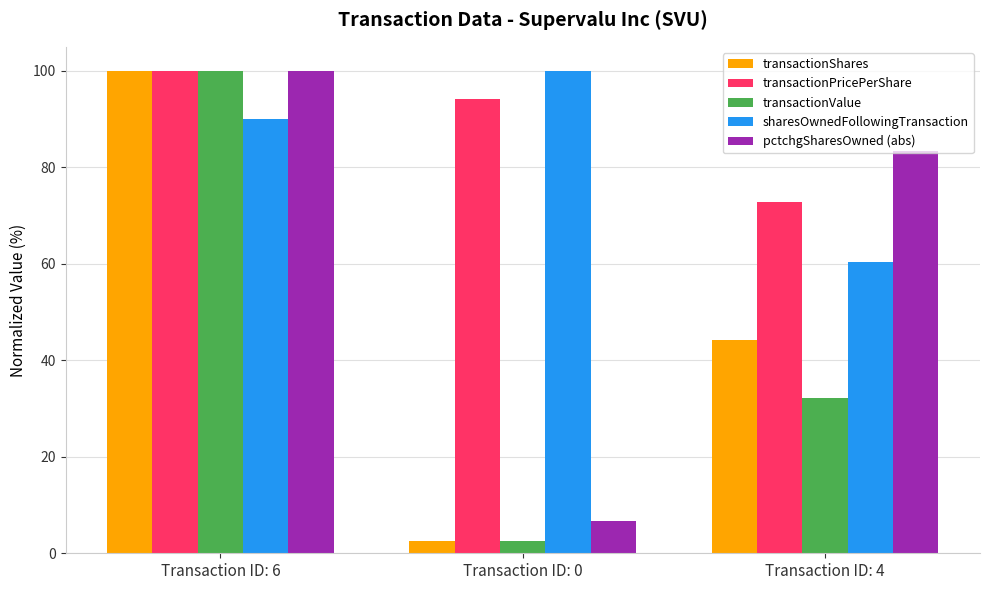

At Transaction ID: 4, list the series in order from largest to smallest.

pctchgSharesOwned (abs), transactionPricePerShare, sharesOwnedFollowingTransaction, transactionShares, transactionValue